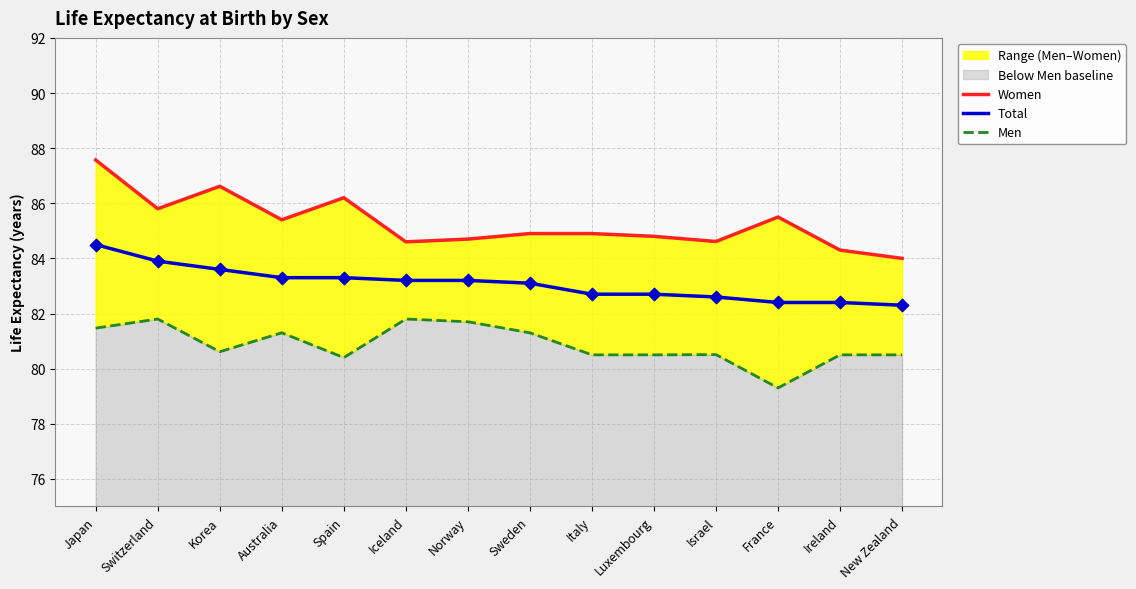

What is the total value across all series at Switzerland?

251.5